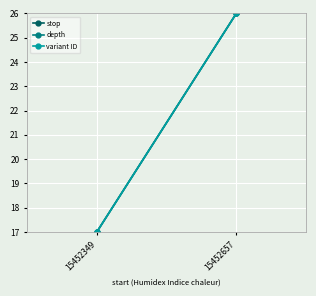

Which has a higher value, 15452349 or 15452657?

15452657